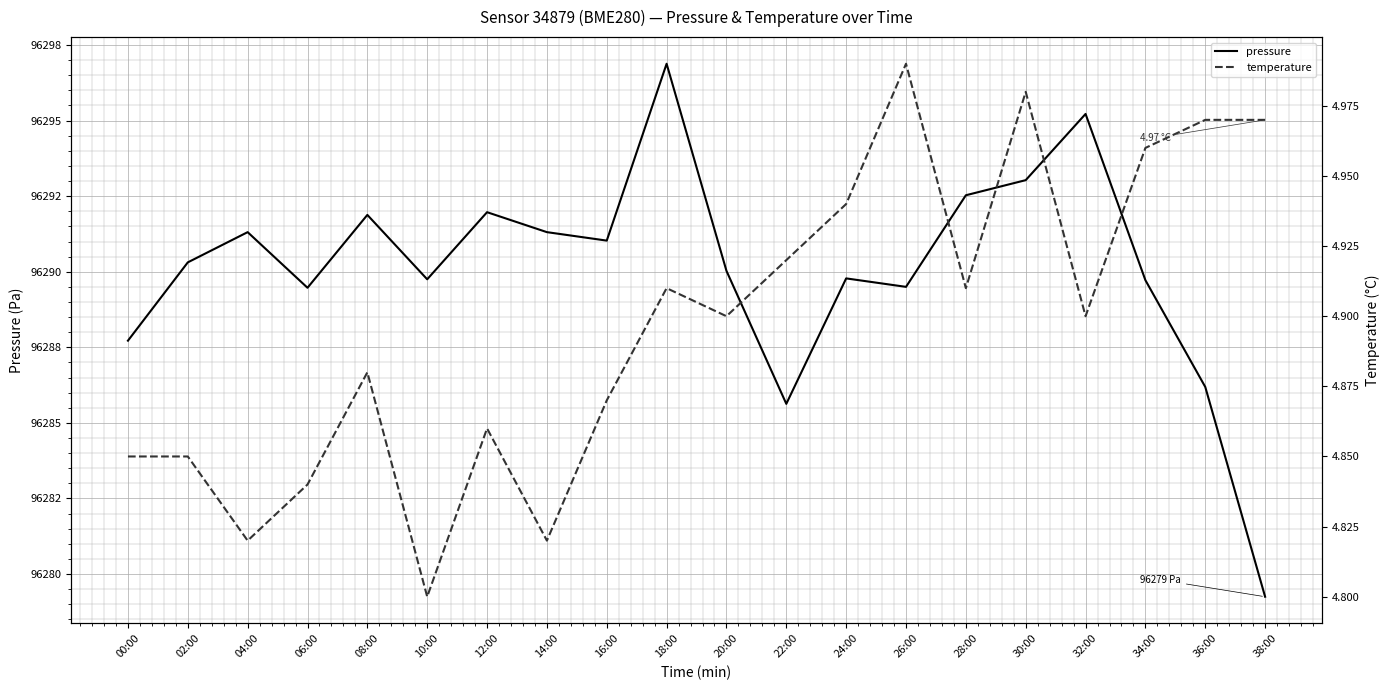

What is the approximate value of pressure at 30:00?

96293.0